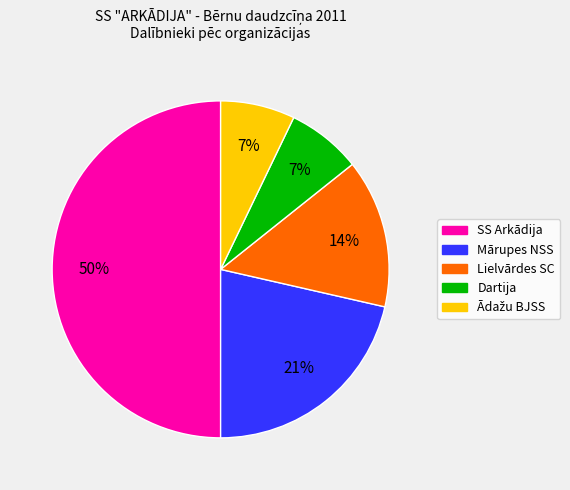

Combined, do Lielvārdes SC and Dartija account for over 50%?

No